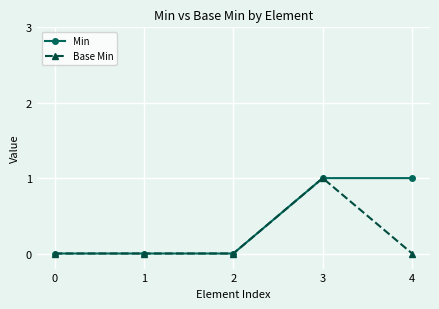

What is the difference between the maximum and minimum values in the Base Min series?

1